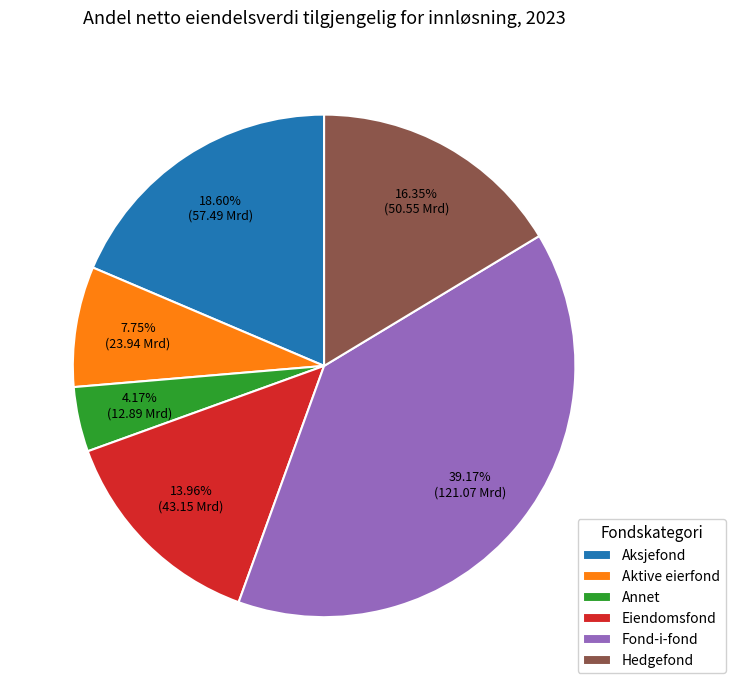

Between Aksjefond and Hedgefond, which is larger?

Aksjefond